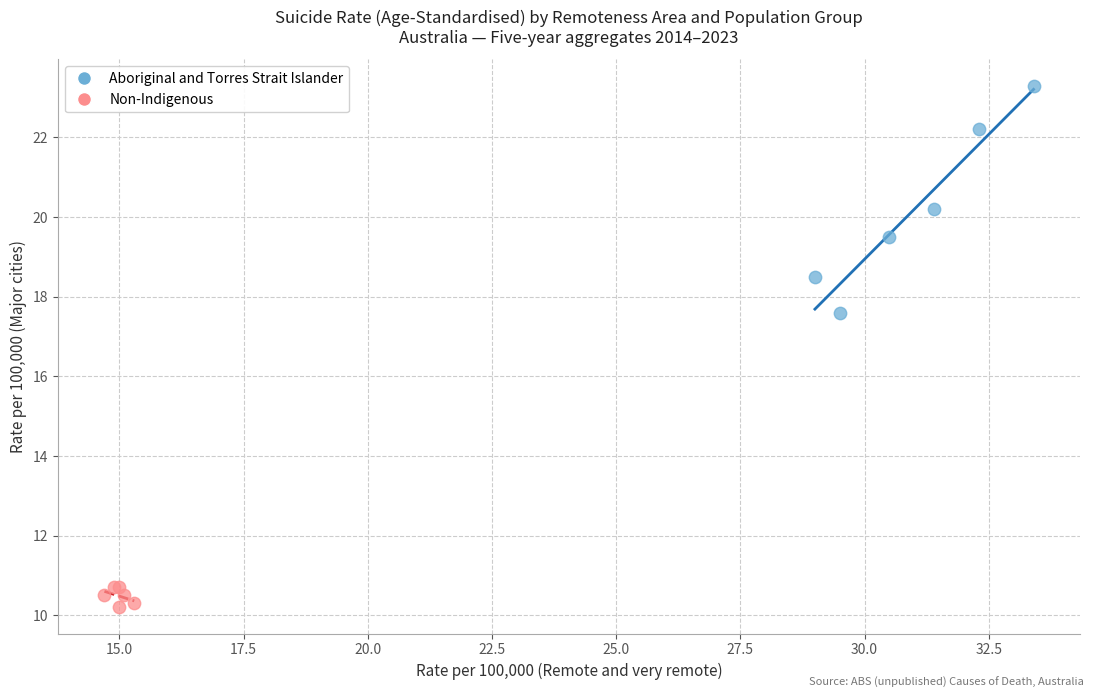

Which series reaches the maximum Y coordinate?

Aboriginal and Torres Strait Islander